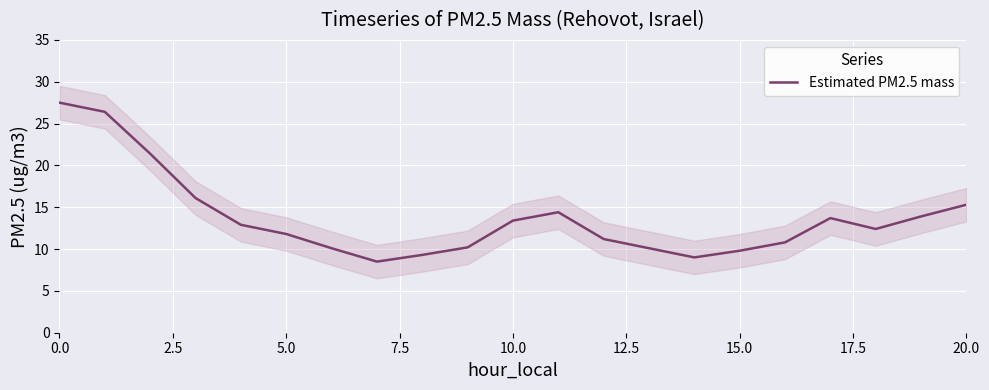

True or false: Estimated PM2.5 mass has a value of 47.1 at 0.0.

False